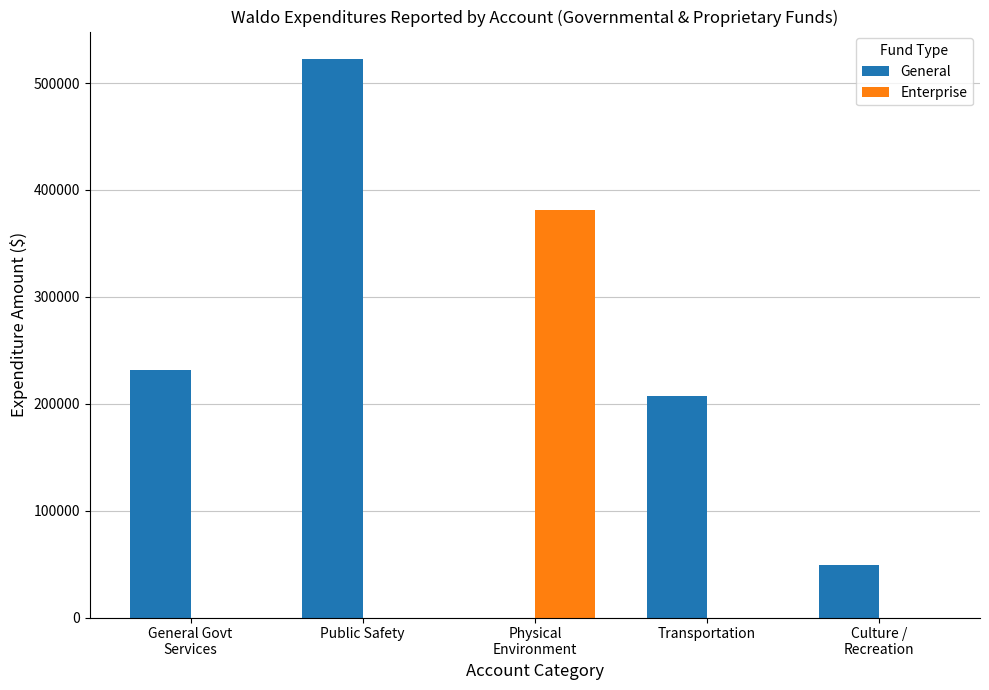

What are all the series names shown in the legend?

General, Enterprise